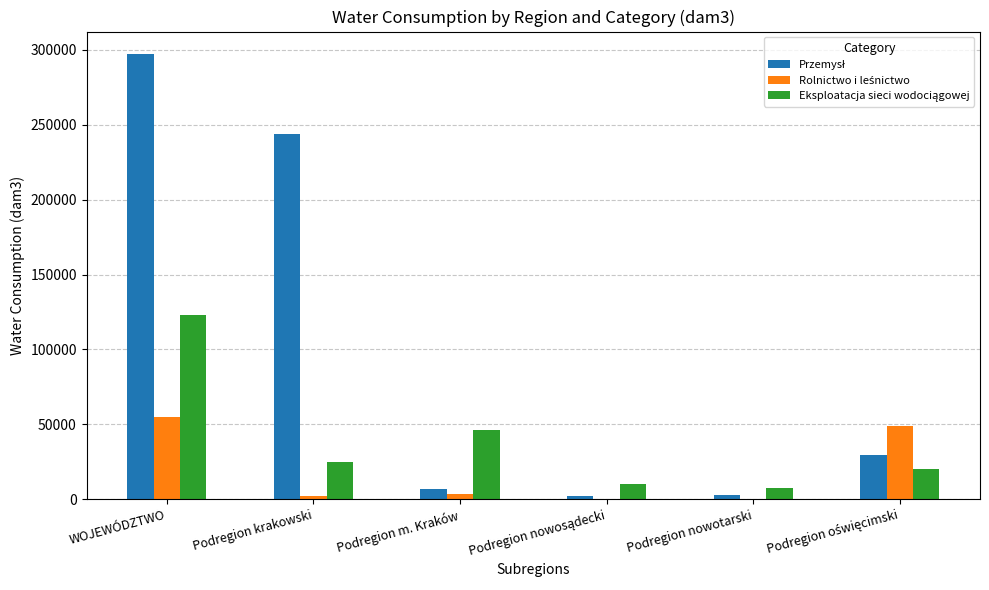

Which label corresponds to the largest value in the chart?

WOJEWÓDZTWO